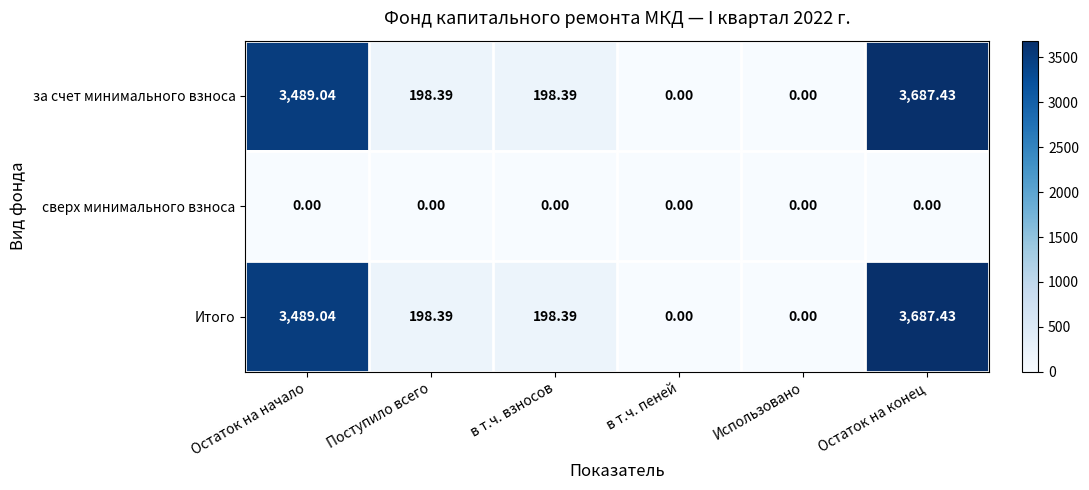

At which category is the sum across all series the highest?

Остаток на конец